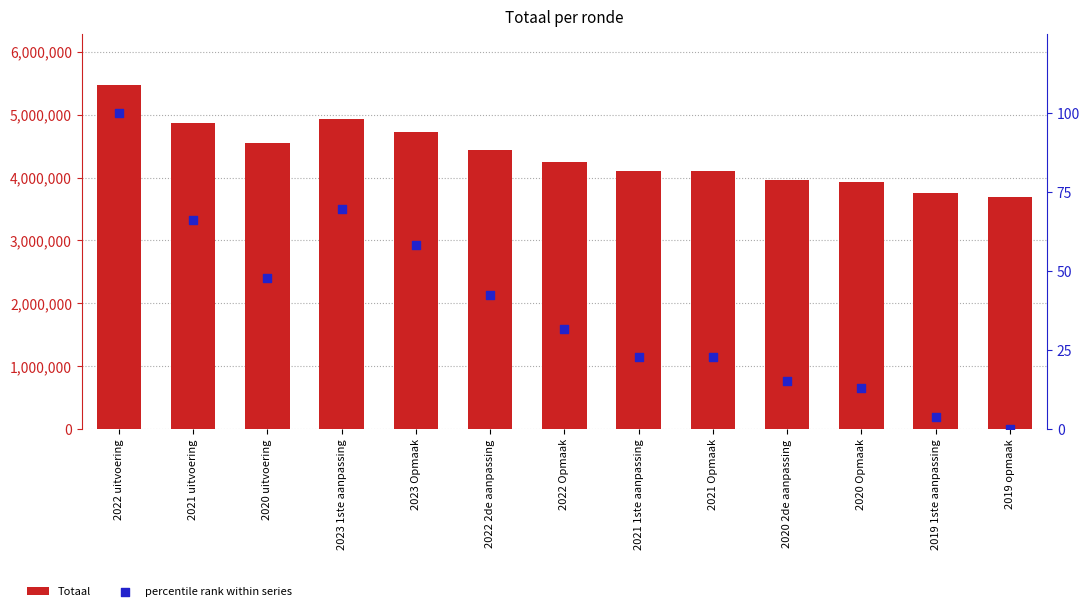

At how many categories does at least one series exceed 3229360?

13